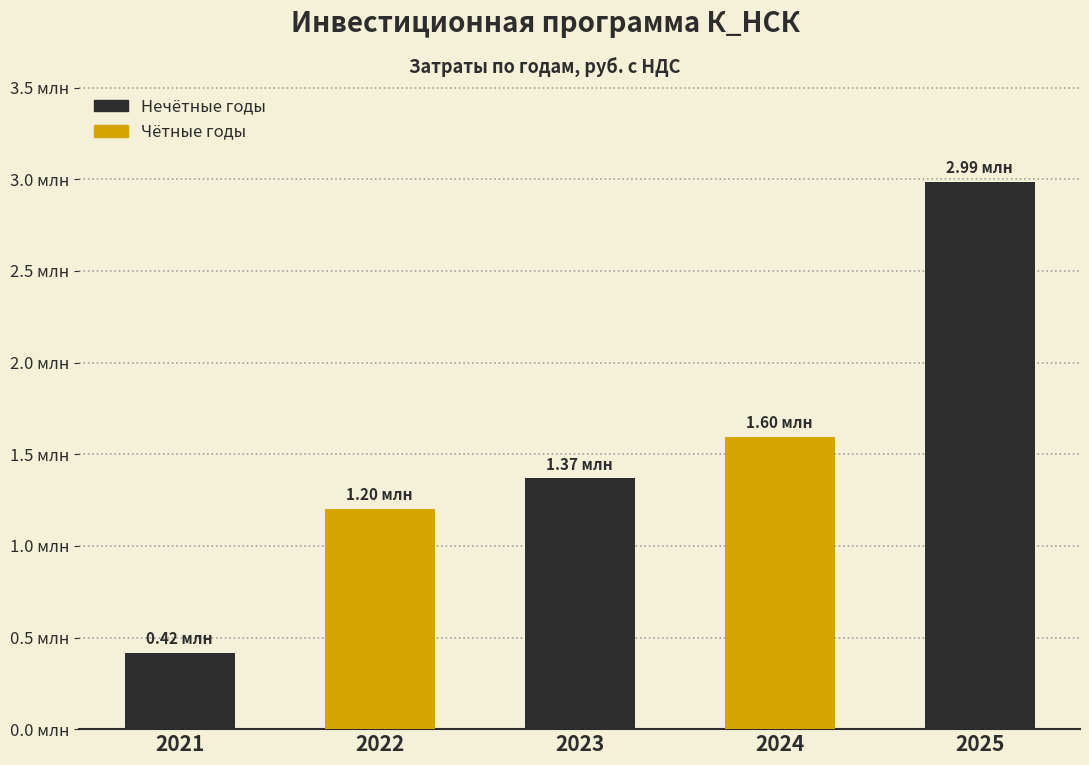

What is the difference between the values at 2021 and 2025?

2569517.2